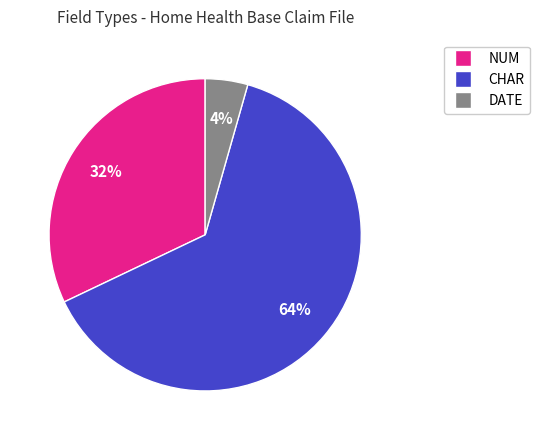

Count the number of slices in the pie.

3